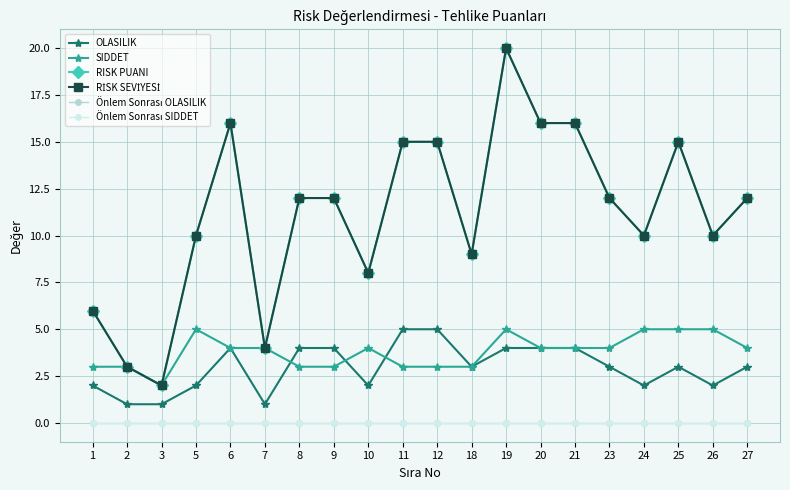

List the labels in order of RISK PUANI value, largest first.

19, 6, 20, 21, 11, 12, 25, 8, 9, 23, 27, 5, 24, 26, 18, 10, 1, 7, 2, 3